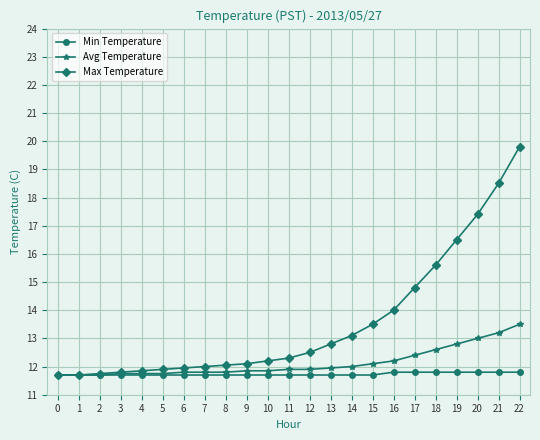

What is the sum of all Max Temperature values?

311.8